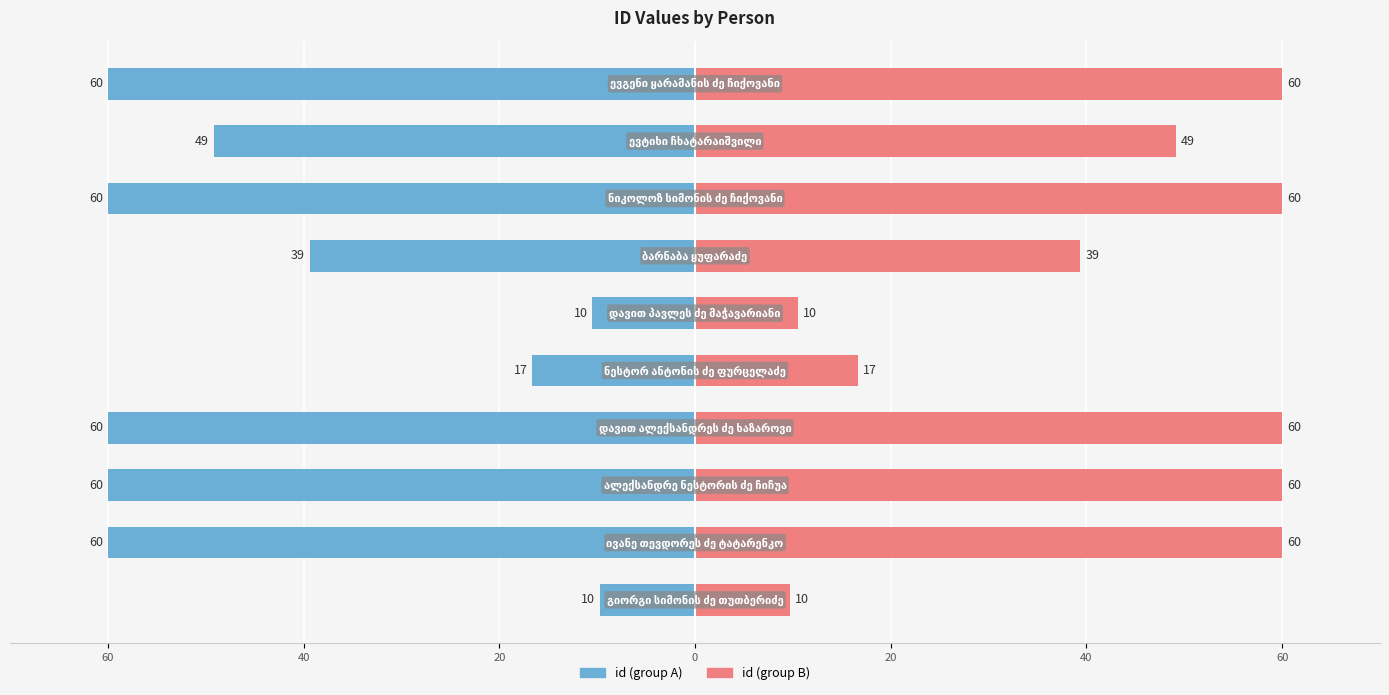

Which series has the largest range (max minus min)?

id (left)